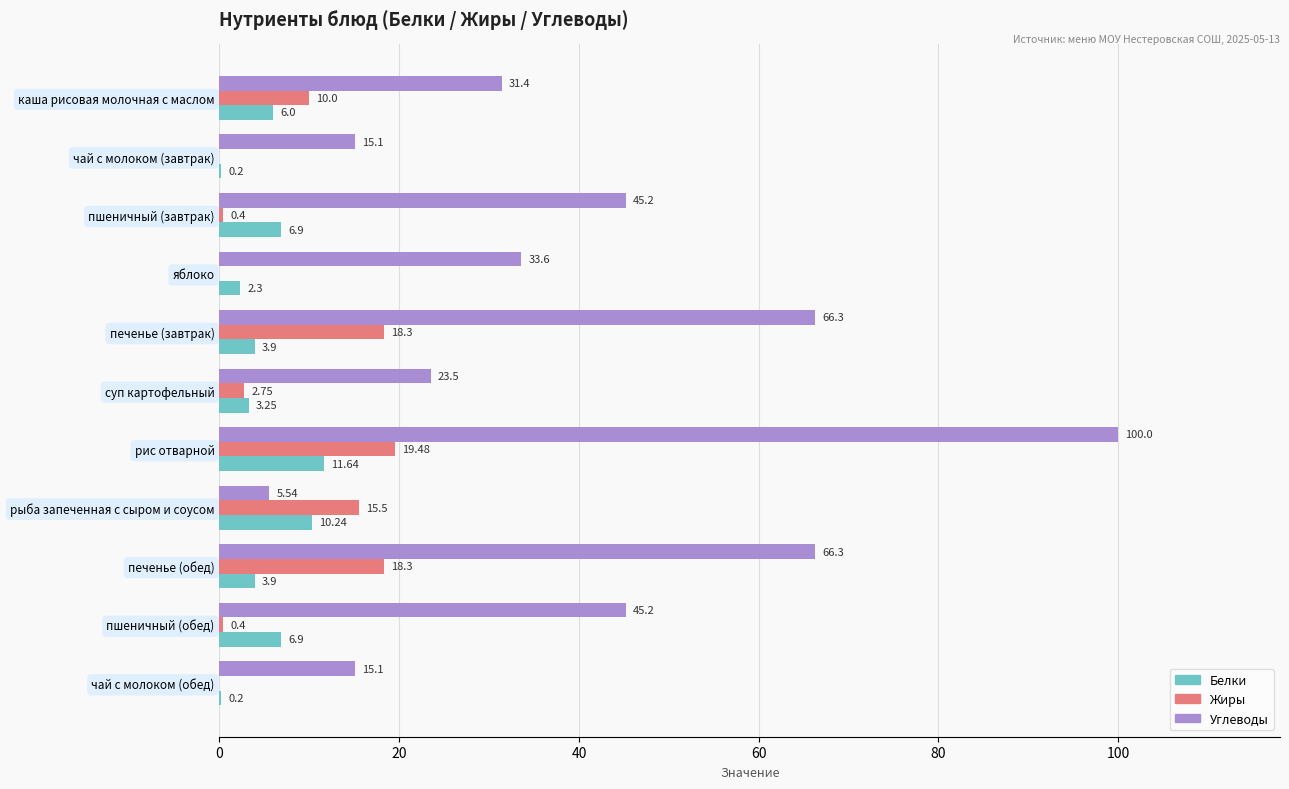

How many data points in Жиры are above 2?

6